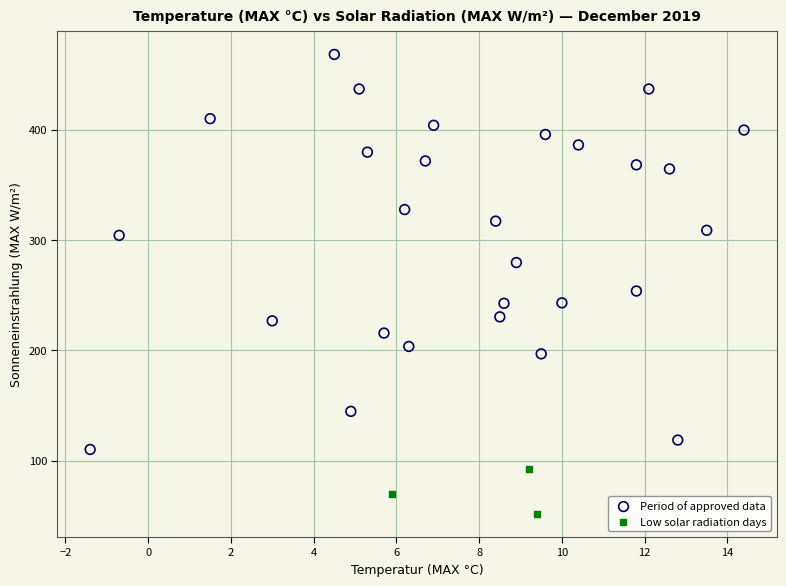

Which series has the widest spread of Y values?

Period of approved data